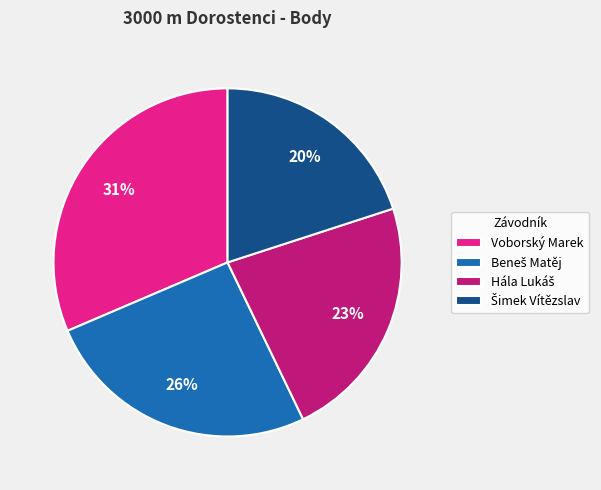

Is there any slice that represents more than half of the pie?

No